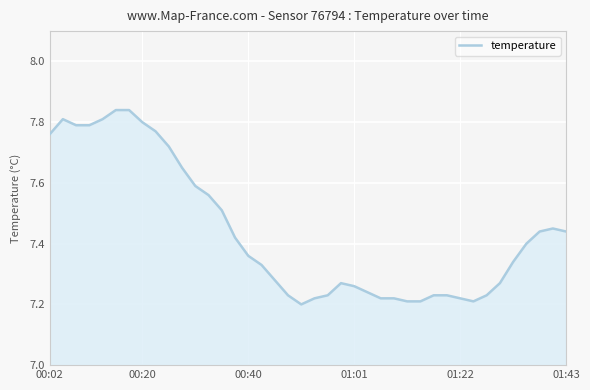

How many lines are shown in the chart?

1